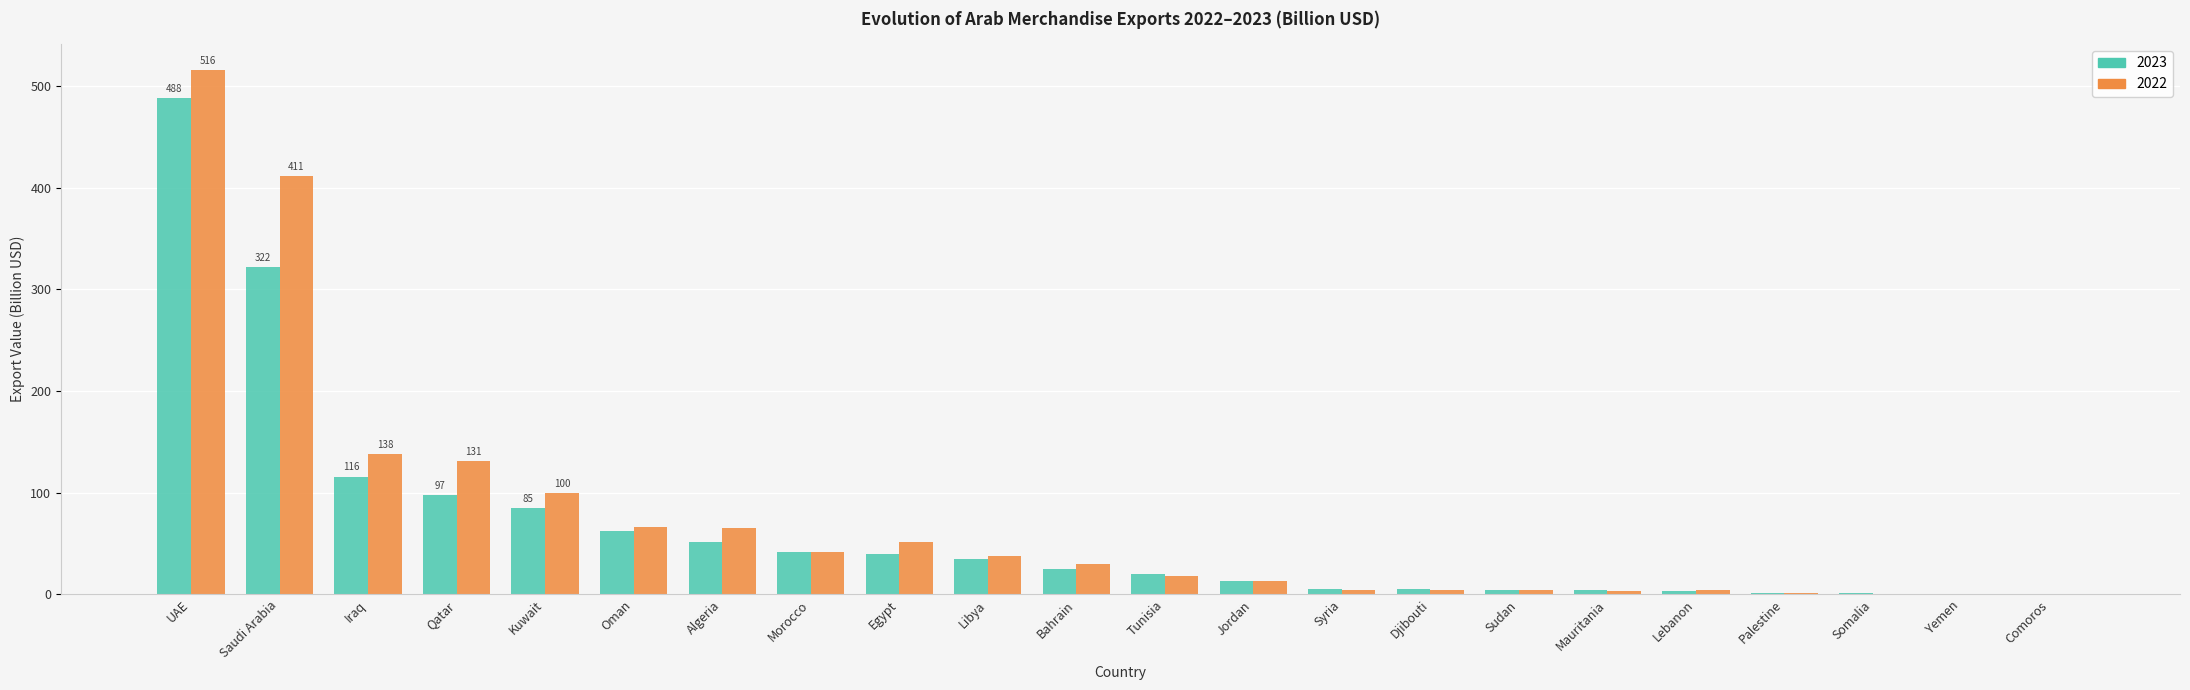

At which label does 2022 reach its peak?

UAE